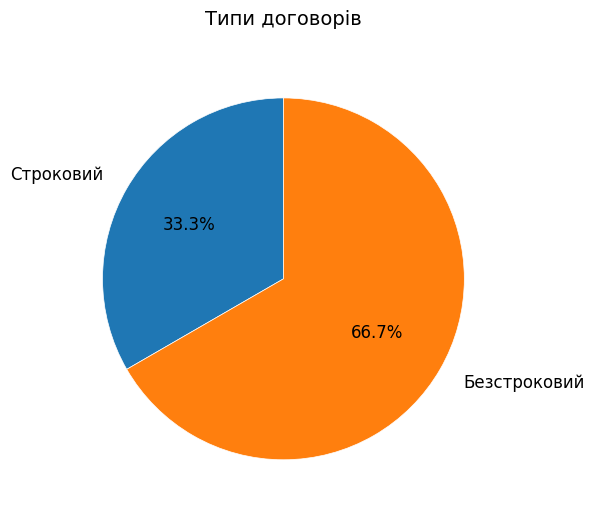

Which category has the biggest portion of the pie?

Безстроковий